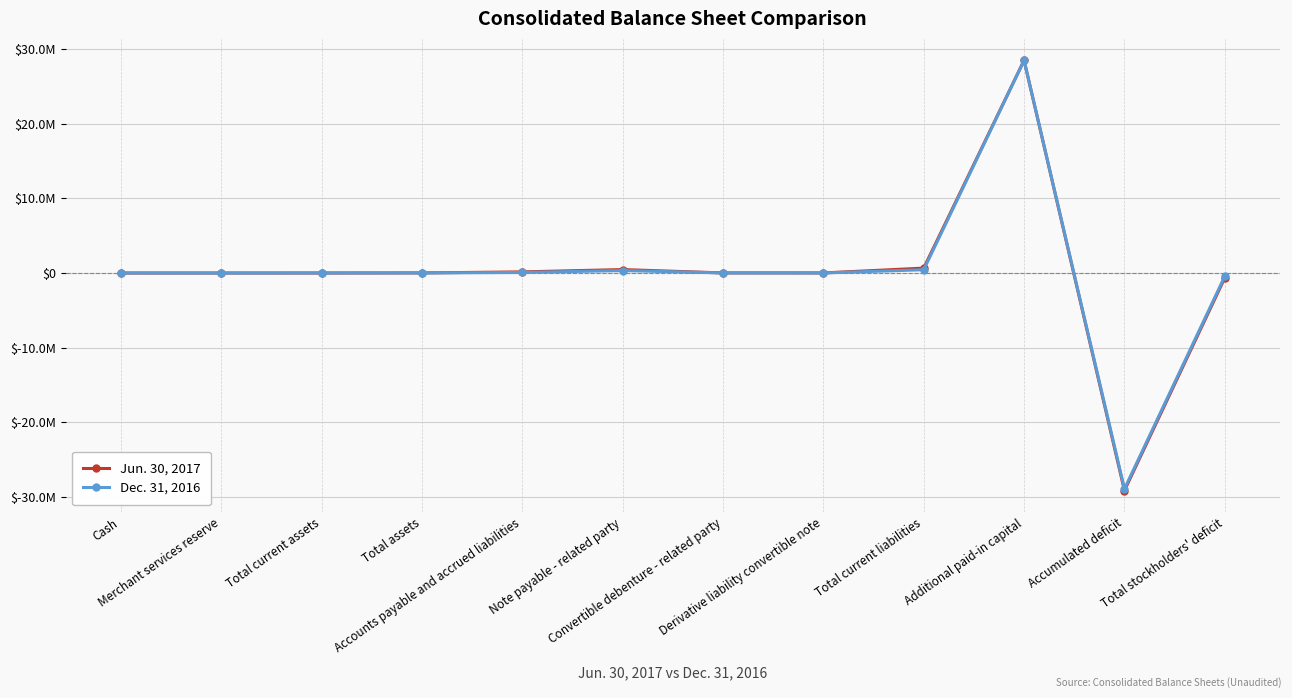

Which series ends up on top after the final intersection of Dec. 31, 2016 and Jun. 30, 2017?

Jun. 30, 2017